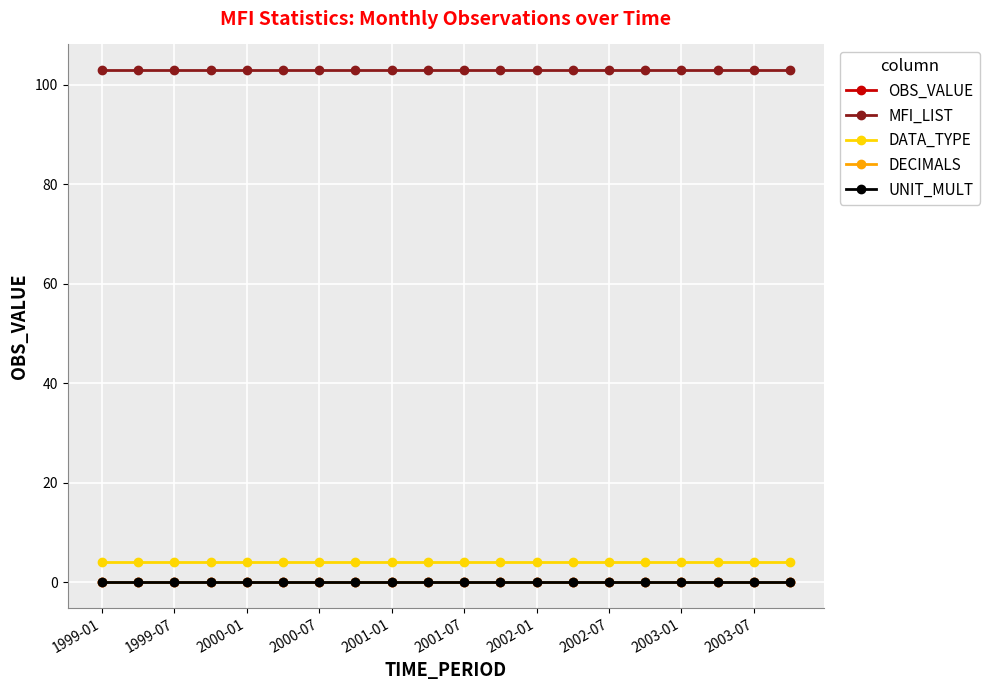

Is this an area chart (filled region under the line)?

No